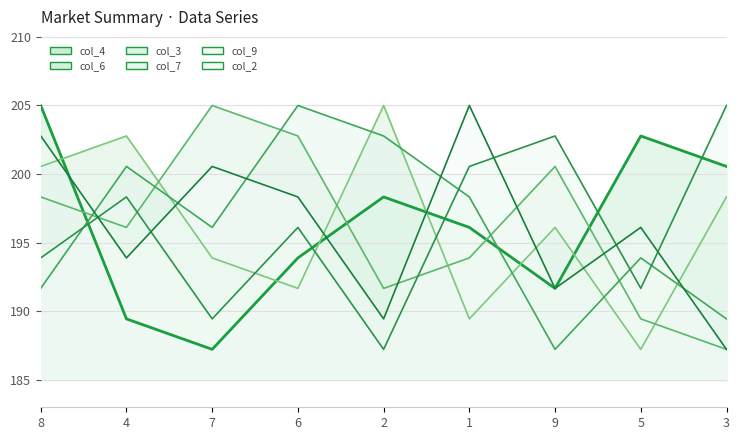

What are all the series names shown in the legend?

col_4, col_6, col_3, col_7, col_9, col_2